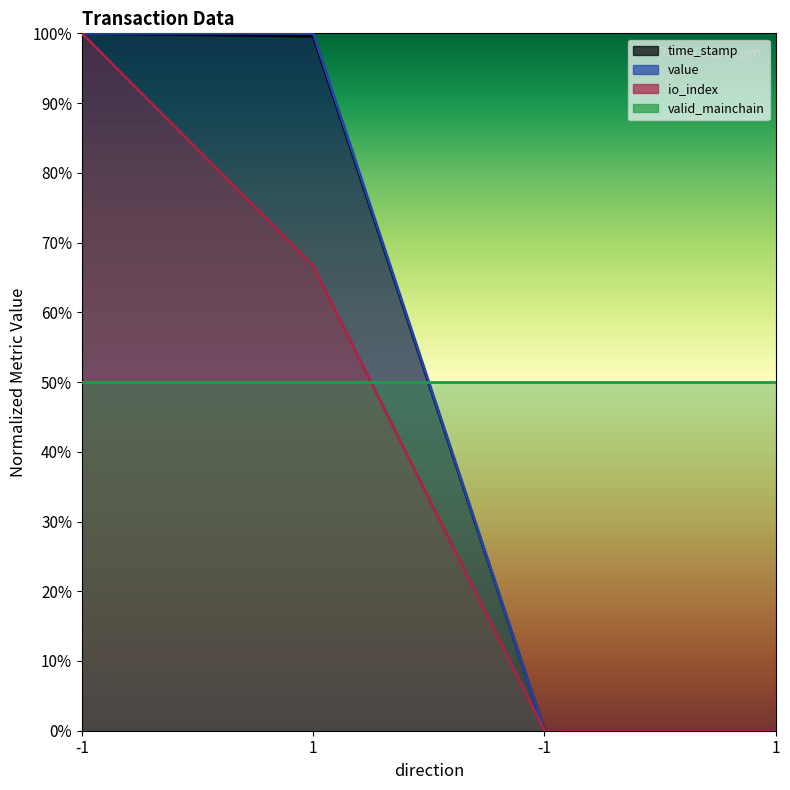

Which series has the widest spread of values?

time_stamp